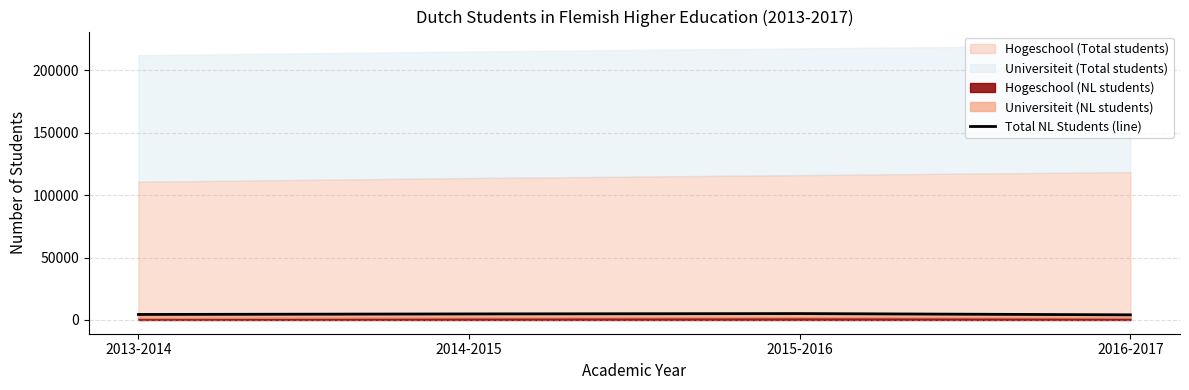

Rank the categories by value from highest to lowest.

2015-2016, 2014-2015, 2013-2014, 2016-2017